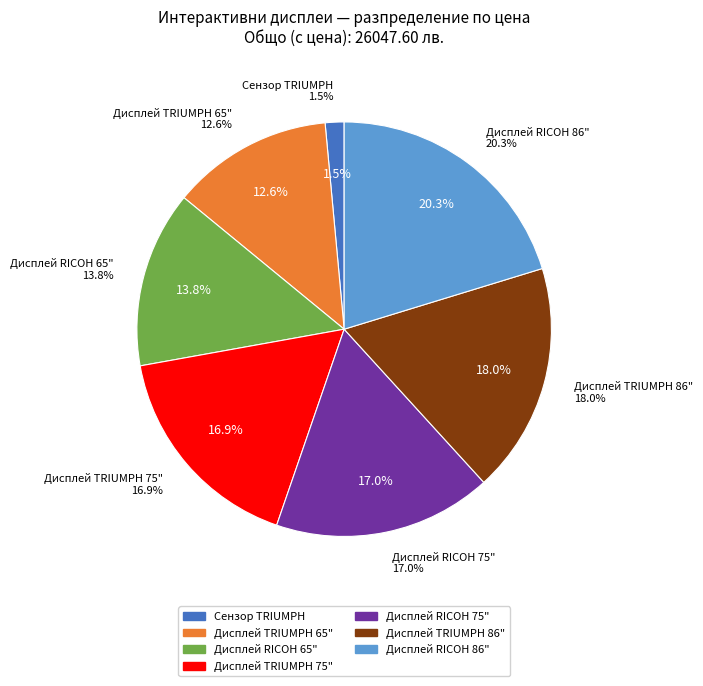

Which slice is the smallest?

Сензор TRIUMPH